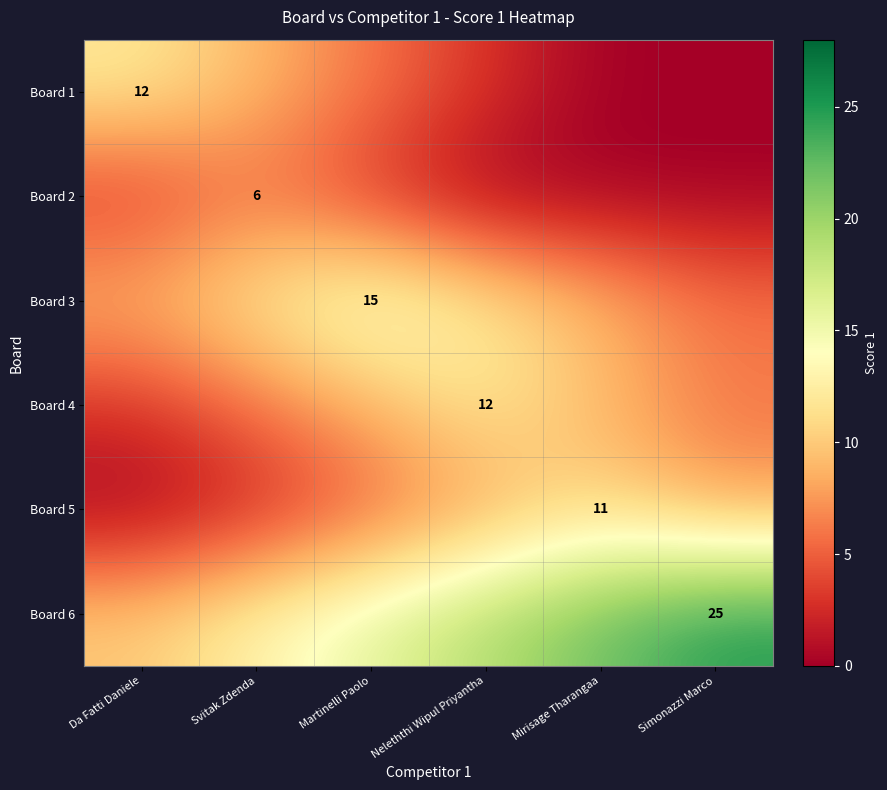

The Board 5 series shows 11 at Mirisage Tharangaa. True or false?

True